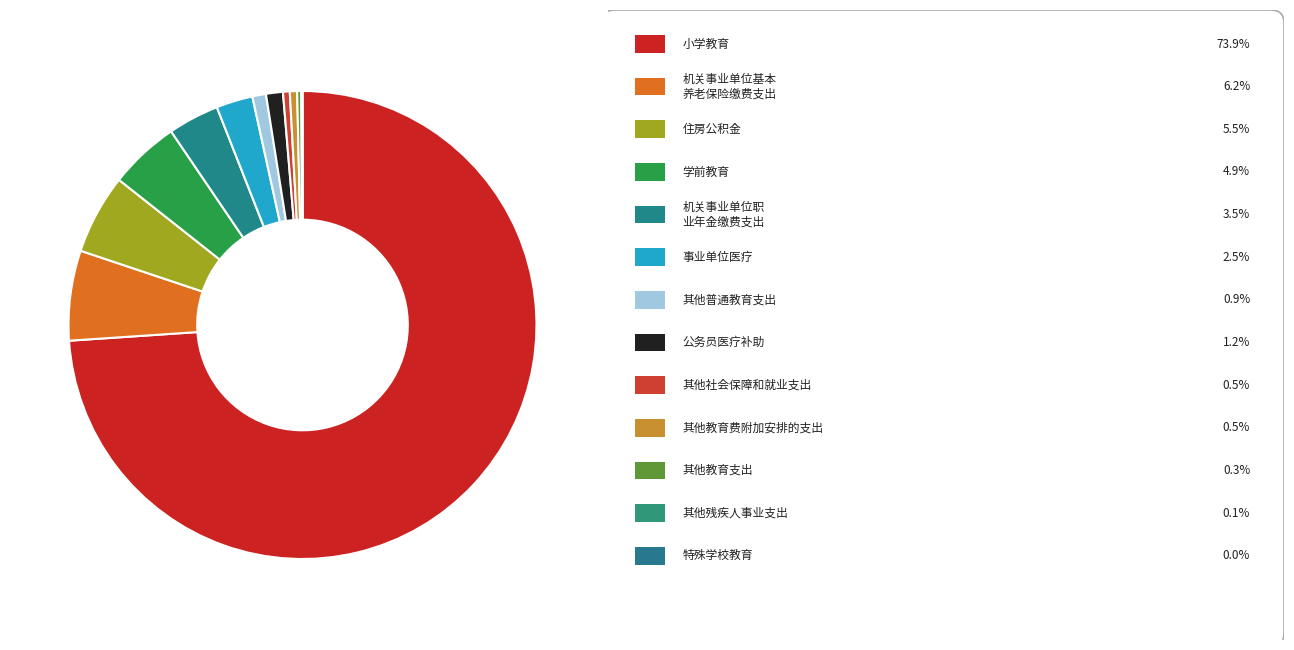

Count the number of slices in the pie.

13